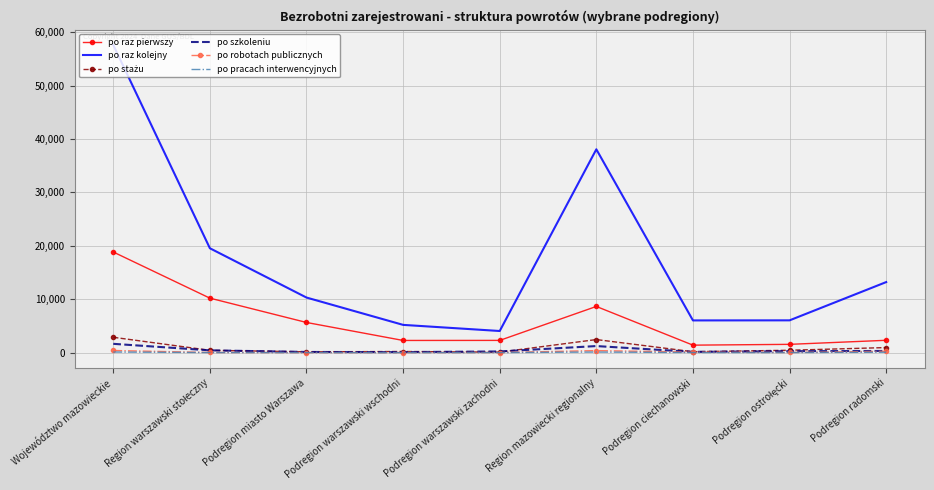

True or false: po raz kolejny and po szkoleniu intersect in this chart.

False